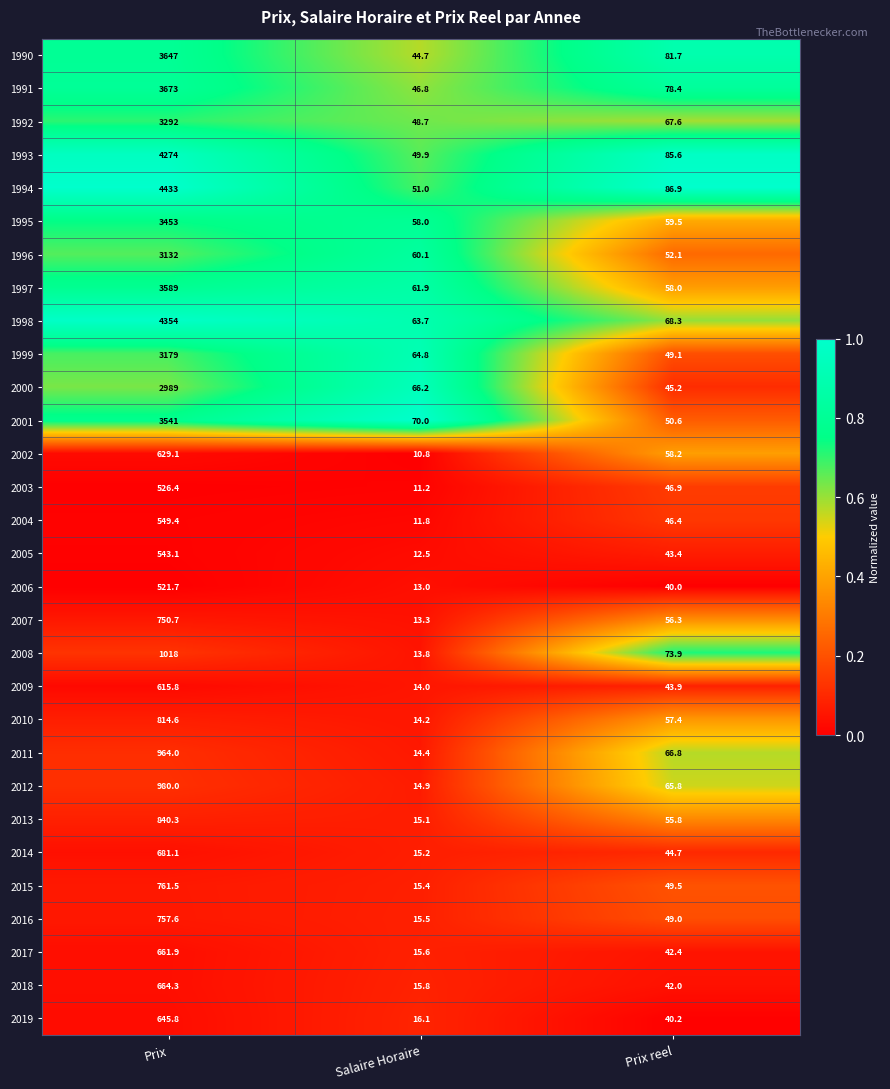

Where does the 2016 series first go above 49?

Prix